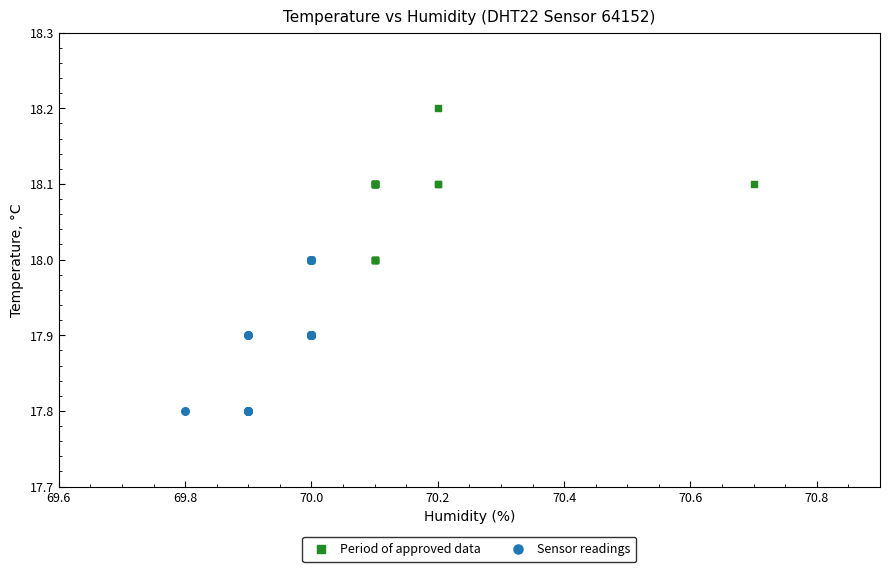

Which series reaches the minimum Y coordinate?

Sensor readings